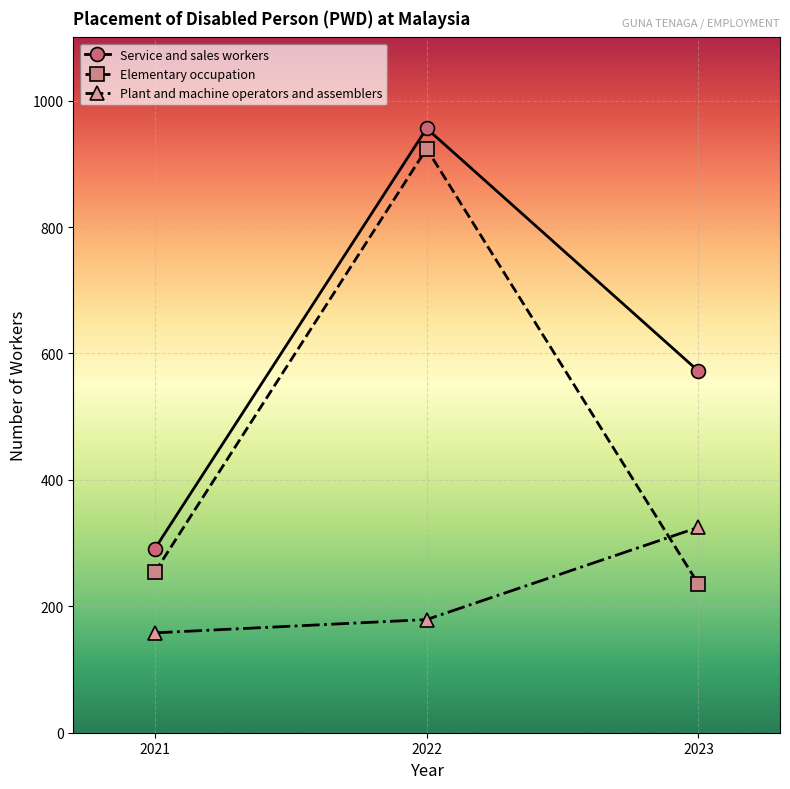

Which series changed the most between 2021 and 2023?

Service and sales workers